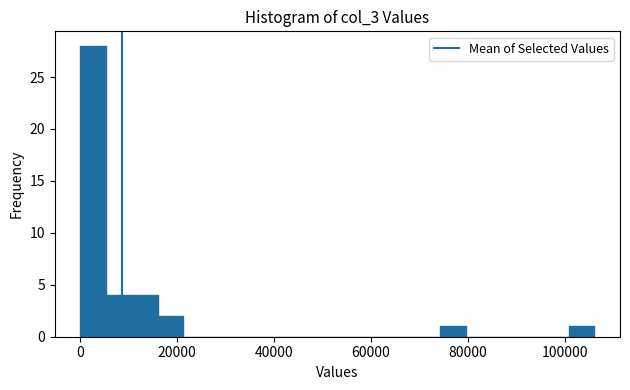

Around what value on the x-axis is the tallest bar? Give the approximate position of its centre, as read against the axis.

2000